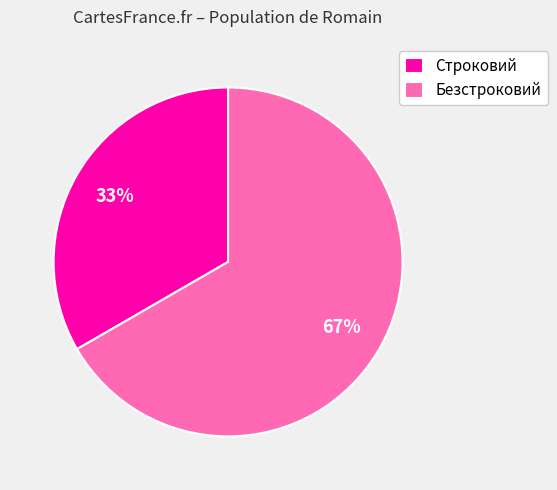

Which has a higher value, Строковий or Безстроковий?

Безстроковий